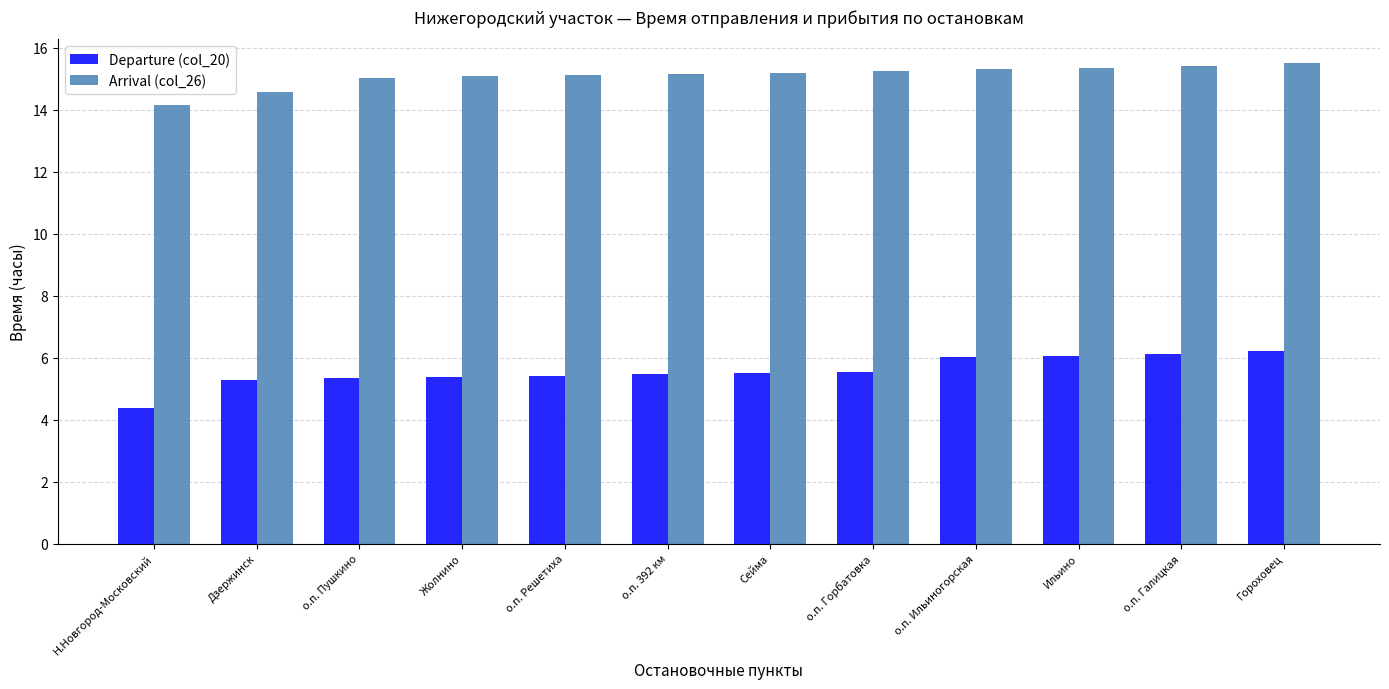

At which label does Departure (col_20) first exceed 5?

Дзержинск